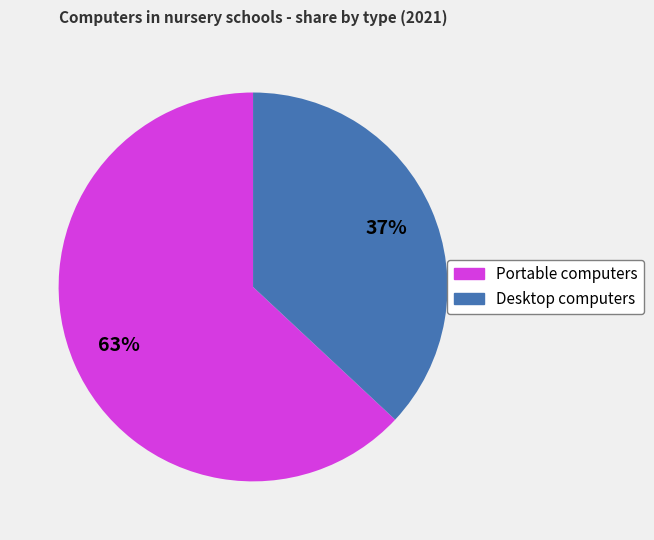

Count the number of slices in the pie.

2